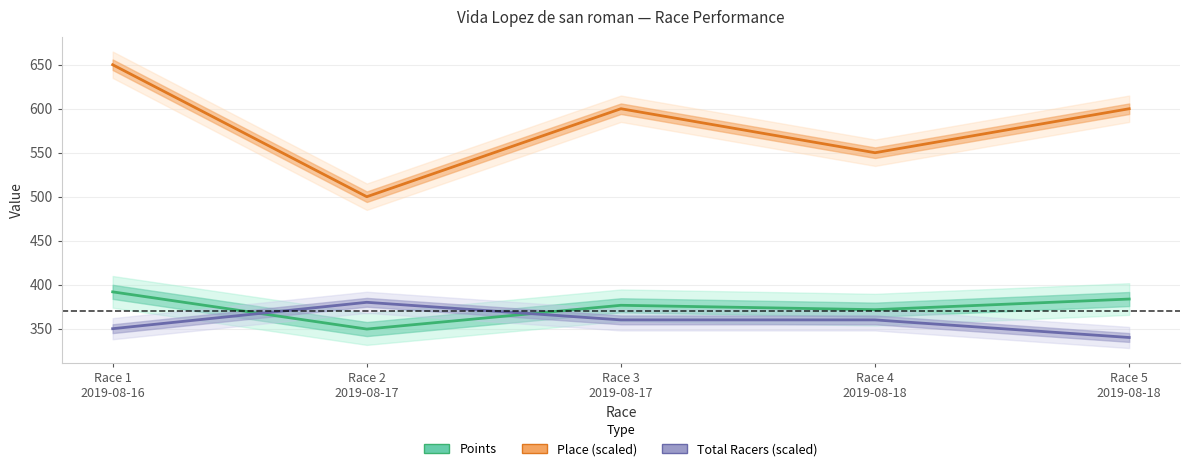

Which category has the lowest value in the Place (scaled) series?

Race 2
2019-08-17